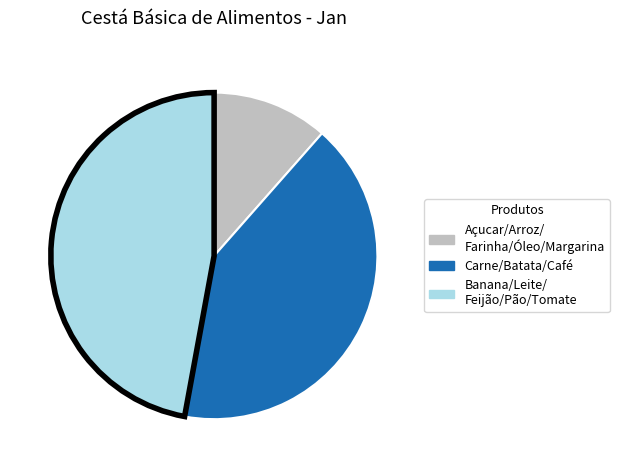

Is there any slice that represents more than half of the pie?

No